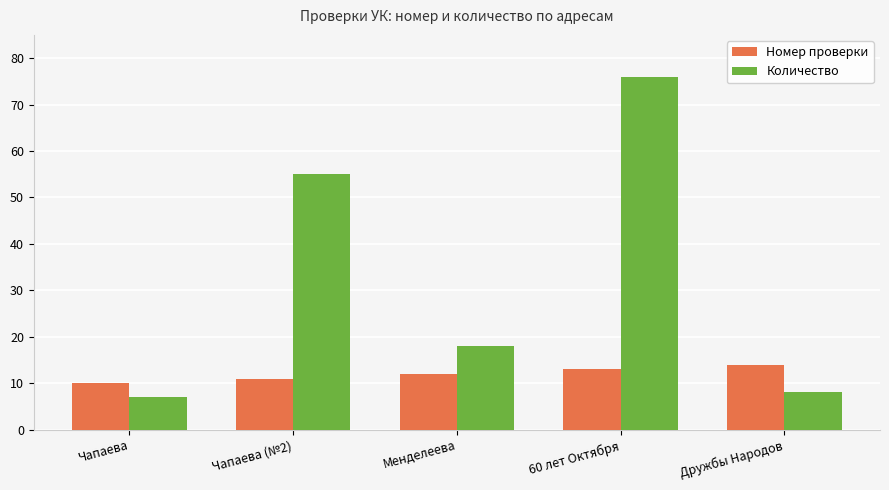

Reading left to right, transcribe all the data shown in this chart.

Номер проверки: 10	11	12	13	14
Количество: 7	55	18	76	8